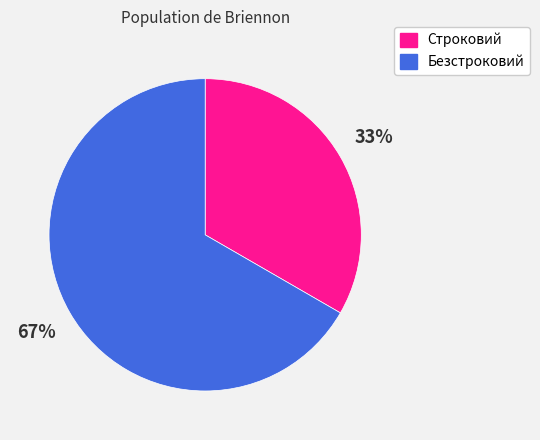

What is the largest slice in the pie chart?

Безстроковий